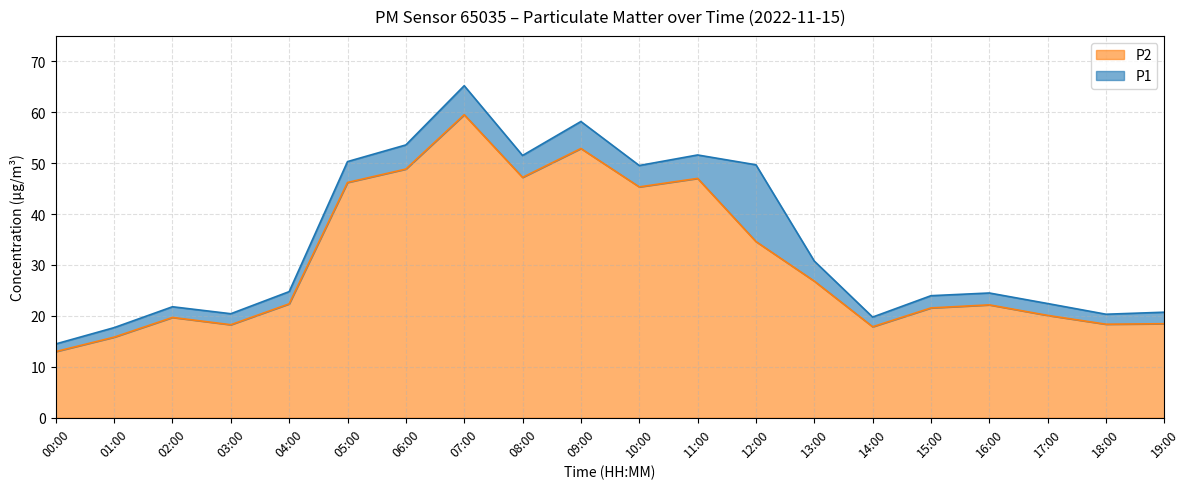

Reading left to right, list all the values displayed in this chart.

P1: 00:00=14.5	01:00=17.7	02:00=21.8	03:00=20.4	04:00=24.8	05:00=50.3	06:00=53.6	07:00=65.2	08:00=51.5	09:00=58.2	10:00=49.5	11:00=51.6	12:00=49.7	13:00=30.8	14:00=19.8	15:00=24.0	16:00=24.5	17:00=22.4	18:00=20.3	19:00=20.7
P2: 00:00=13.0	01:00=15.8	02:00=19.7	03:00=18.3	04:00=22.4	05:00=46.2	06:00=48.8	07:00=59.5	08:00=47.2	09:00=52.9	10:00=45.3	11:00=47.0	12:00=34.6	13:00=26.8	14:00=17.9	15:00=21.6	16:00=22.2	17:00=20.1	18:00=18.4	19:00=18.5